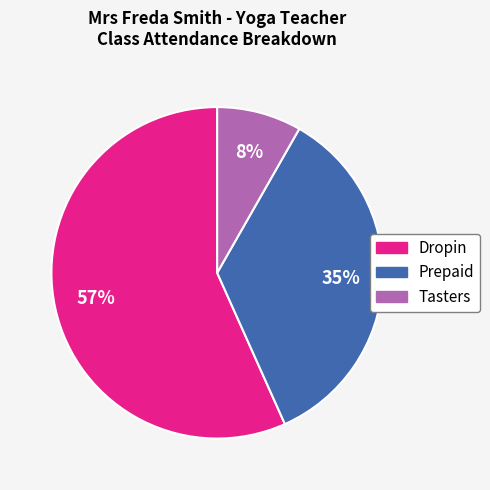

What percentage is the Prepaid slice, to the nearest percent?

35%